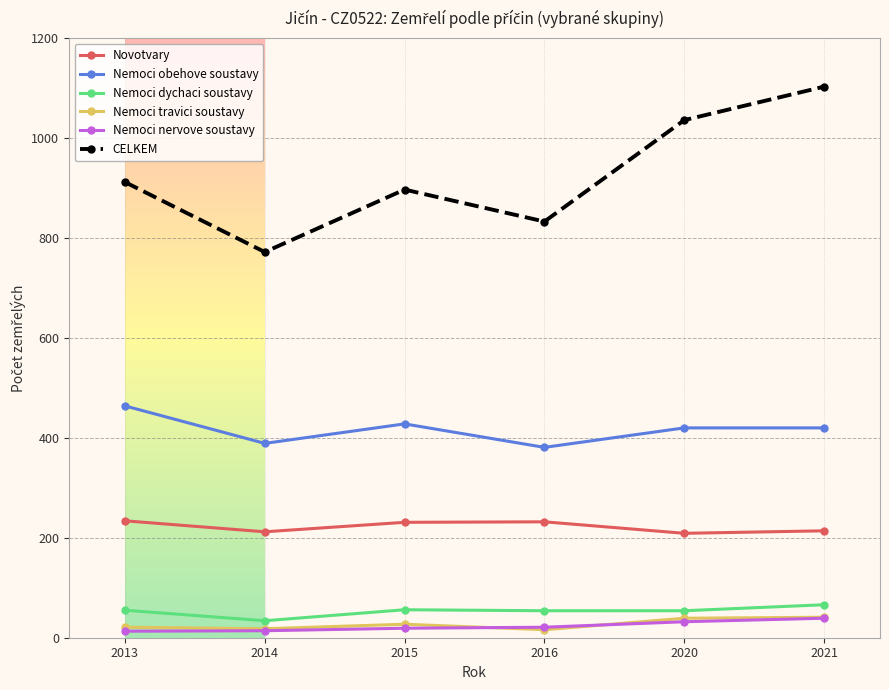

Does the chart have visible grid lines?

Yes